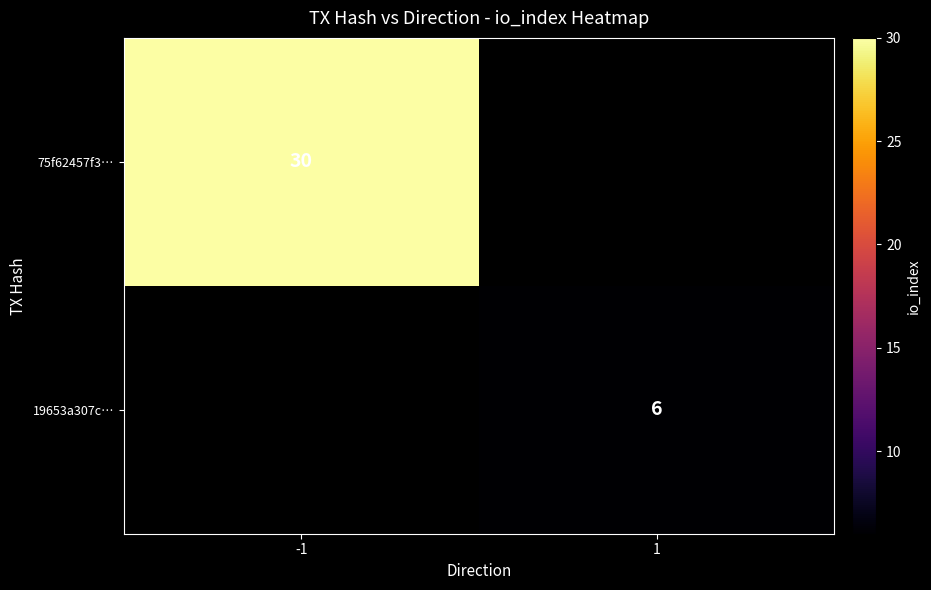

The 19653a307c… series shows 11 at 1. True or false?

False